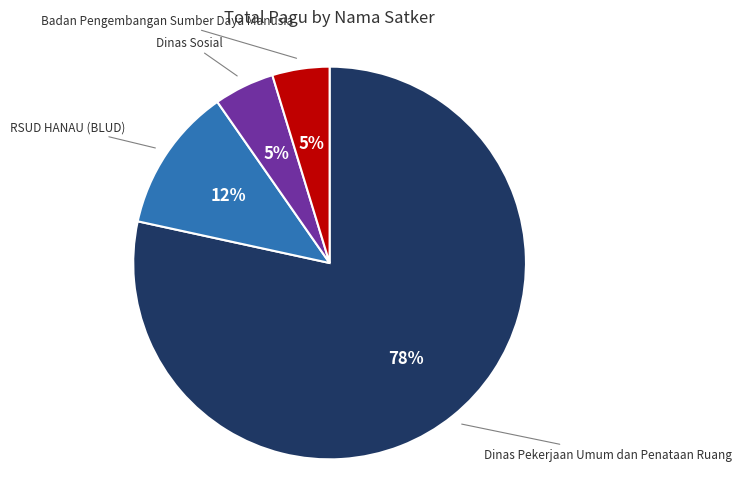

Combined, do Badan Pengembangan Sumber Daya Manusia and RSUD HANAU (BLUD) account for over 50%?

No